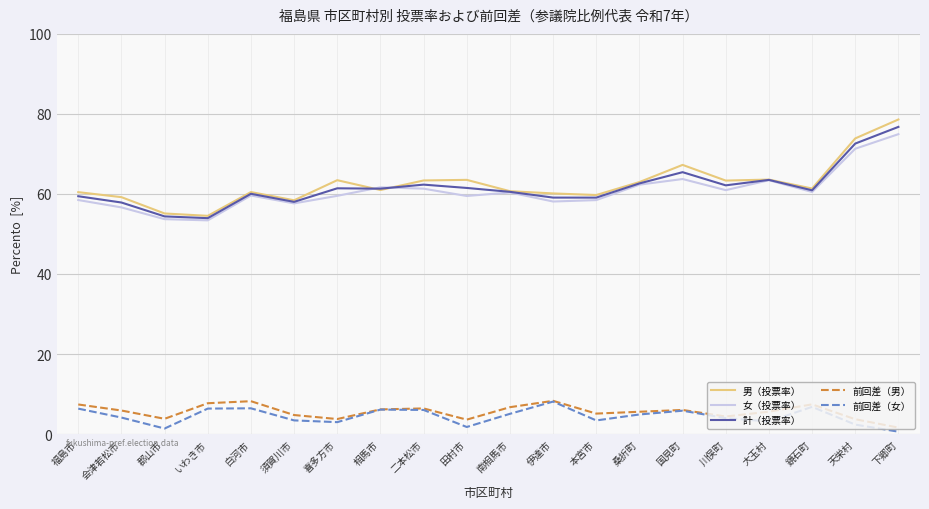

Which series has the widest spread of values?

男（投票率）